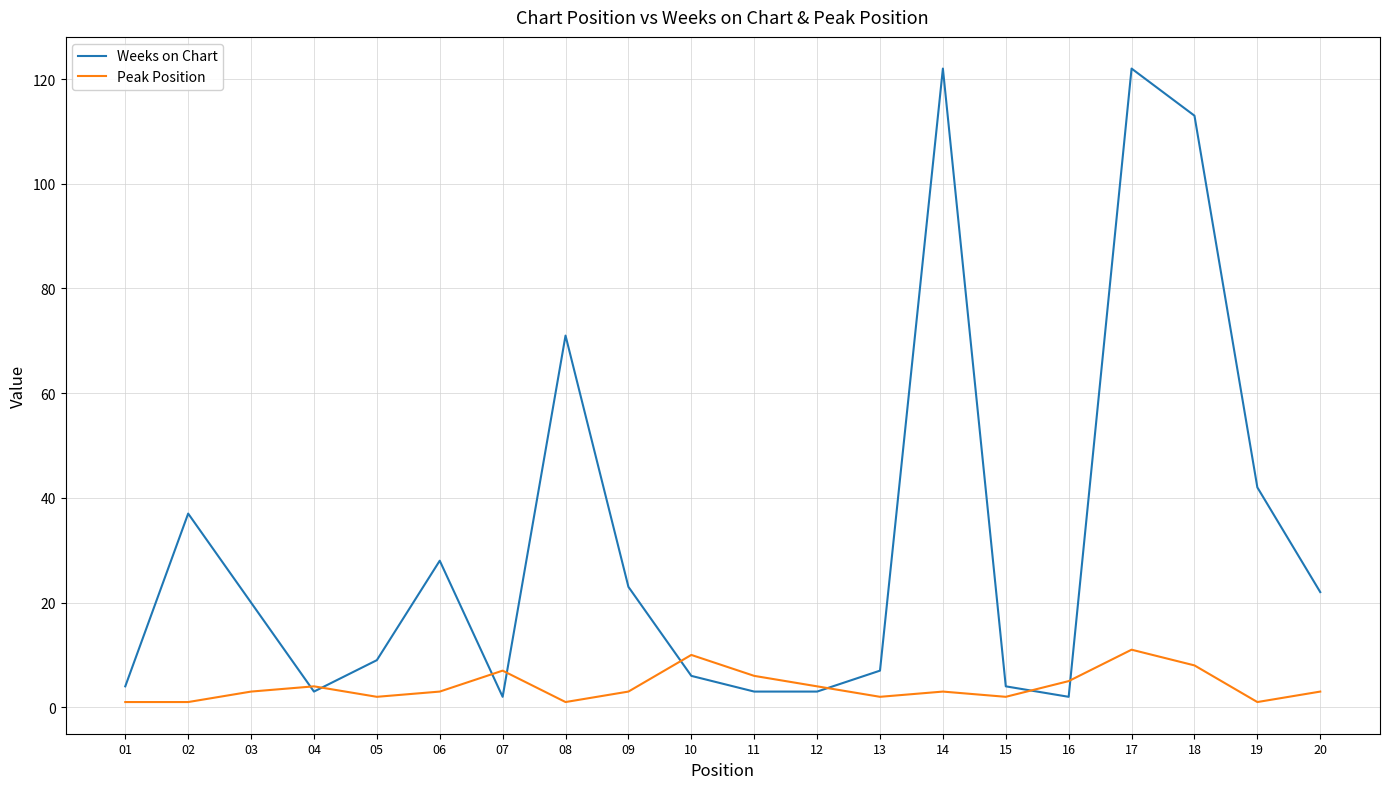

Does the chart have visible grid lines?

Yes